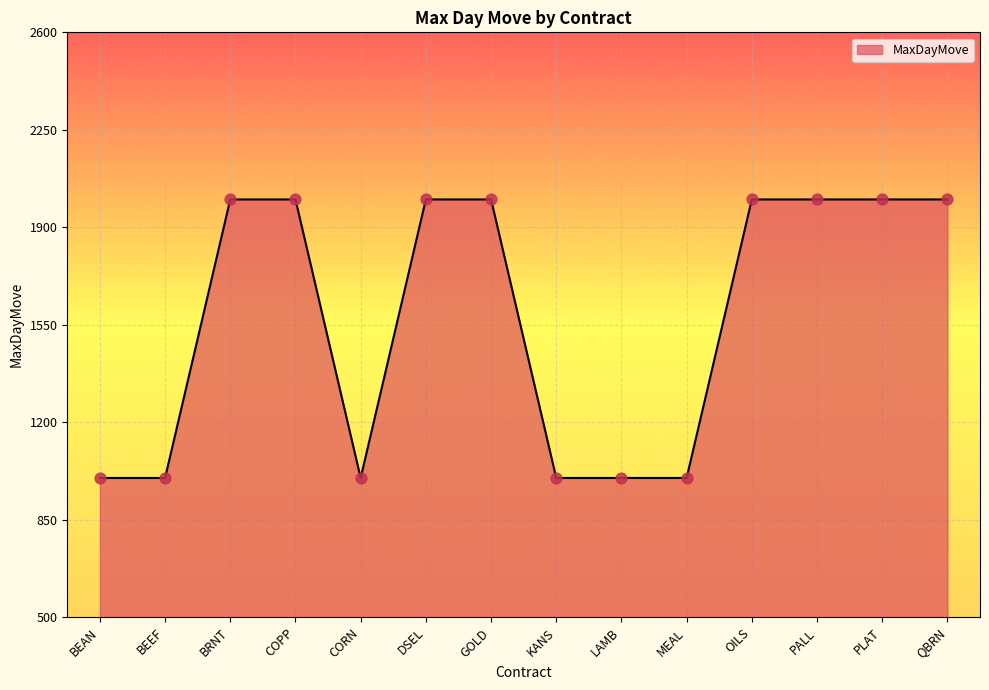

Approximately how many times larger is the value at BEAN compared to LAMB?

1.0